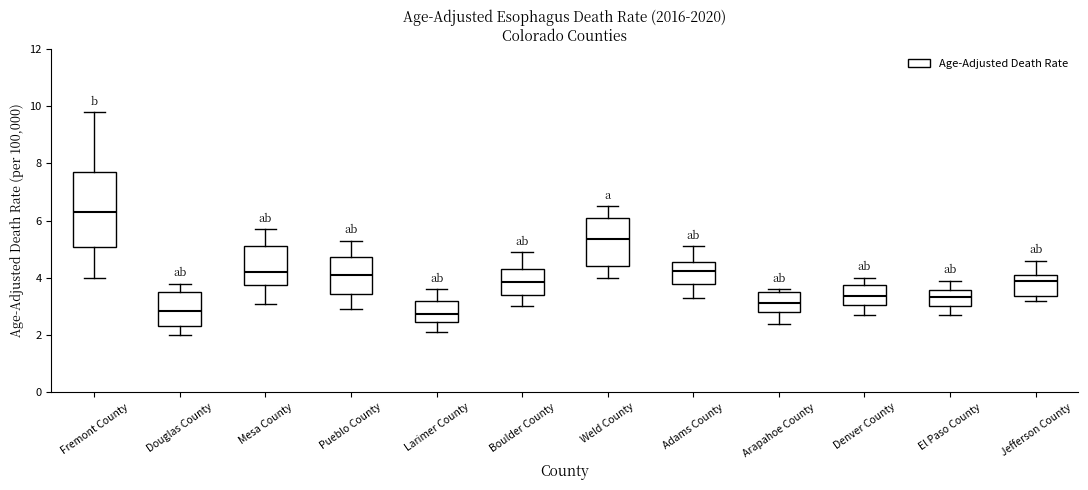

Reading left to right, read every box against the y-axis: the position of its median line, the range the box covers, and the ends of its whiskers. The values are not printed on the chart, so give them approximately, as read against the axis.

Fremont County: median 6.4, box 5.0 to 7.6, whiskers 4.0 to 9.8
Douglas County: median 2.8, box 2.4 to 3.4, whiskers 2.0 to 3.8
Mesa County: median 4.2, box 3.8 to 5.2, whiskers 3.2 to 5.8
Pueblo County: median 4.2, box 3.4 to 4.8, whiskers 3.0 to 5.4
Larimer County: median 2.8, box 2.4 to 3.2, whiskers 2.2 to 3.6
Boulder County: median 3.8, box 3.4 to 4.2, whiskers 3.0 to 5.0
Weld County: median 5.4, box 4.4 to 6.0, whiskers 4.0 to 6.6
Adams County: median 4.2, box 3.8 to 4.6, whiskers 3.4 to 5.2
Arapahoe County: median 3.2, box 2.8 to 3.6, whiskers 2.4 to 3.6 (just above the box's upper edge)
Denver County: median 3.4, box 3.0 to 3.8, whiskers 2.8 to 4.0
El Paso County: median 3.4, box 3.0 to 3.6, whiskers 2.8 to 4.0
Jefferson County: median 3.8, box 3.4 to 4.0, whiskers 3.2 to 4.6